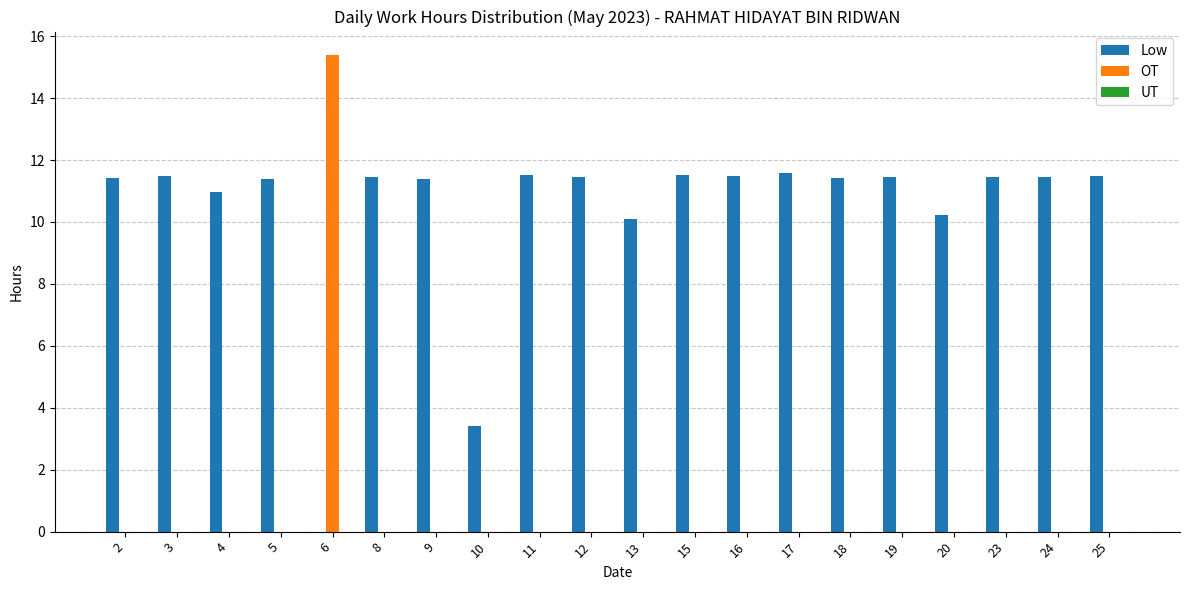

At which label does OT reach its peak?

6